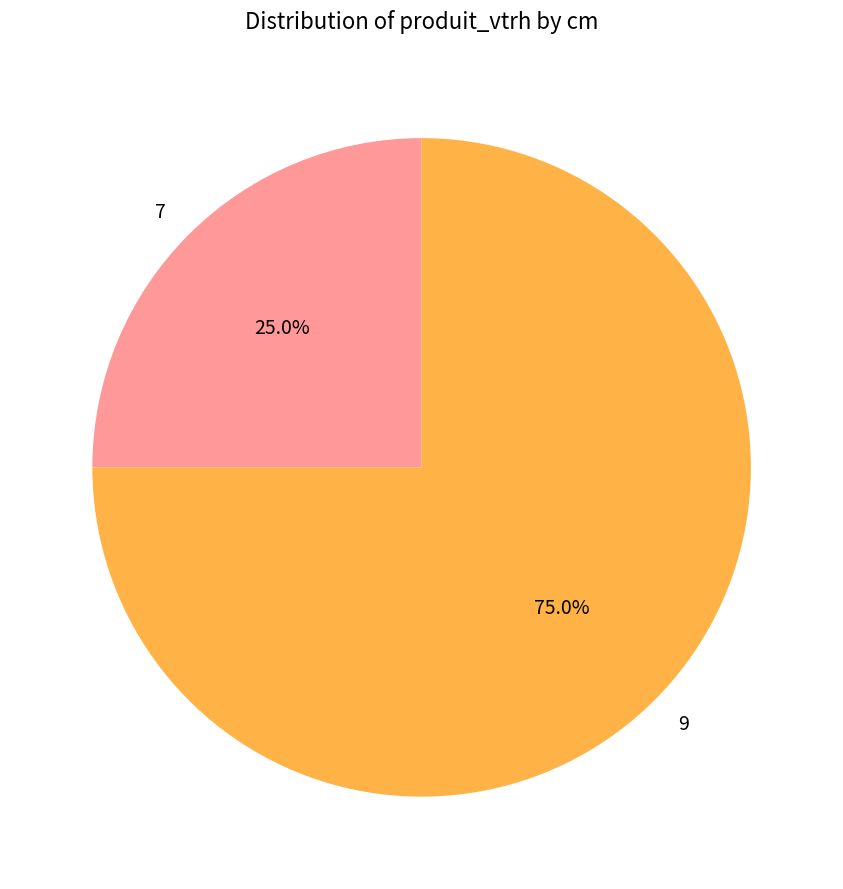

To the nearest percent, what is the average slice percentage?

50%